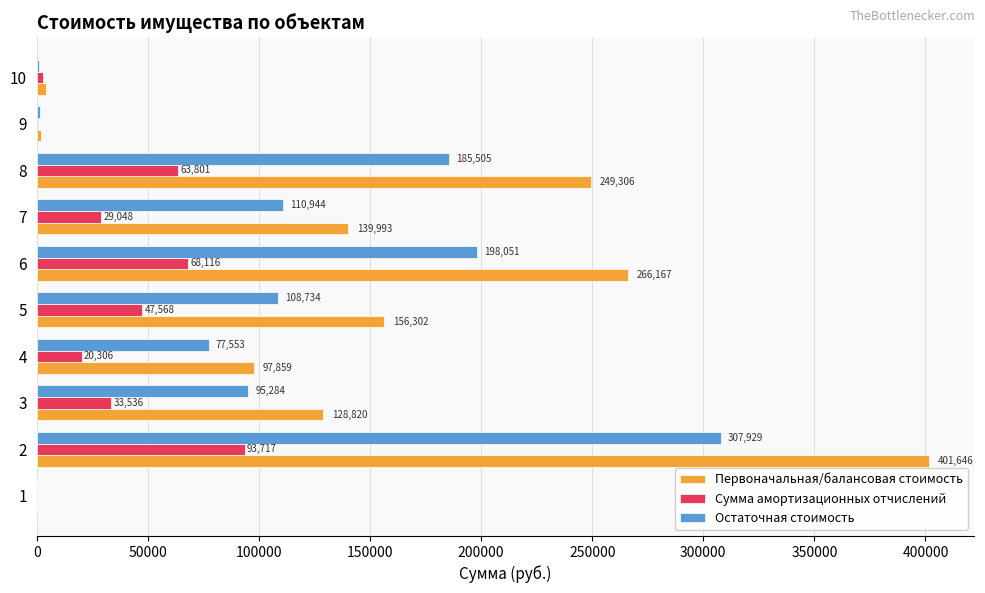

What are all the series names shown in the legend?

Первоначальная/балансовая стоимость, Сумма амортизационных отчислений, Остаточная стоимость